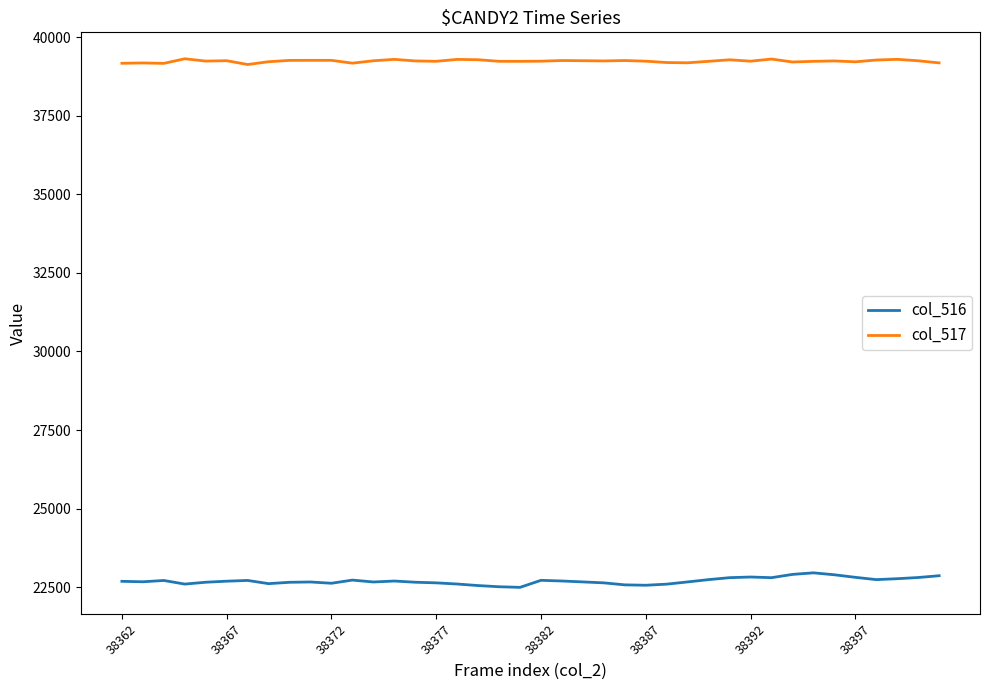

True or false: col_516 and col_517 intersect in this chart.

False